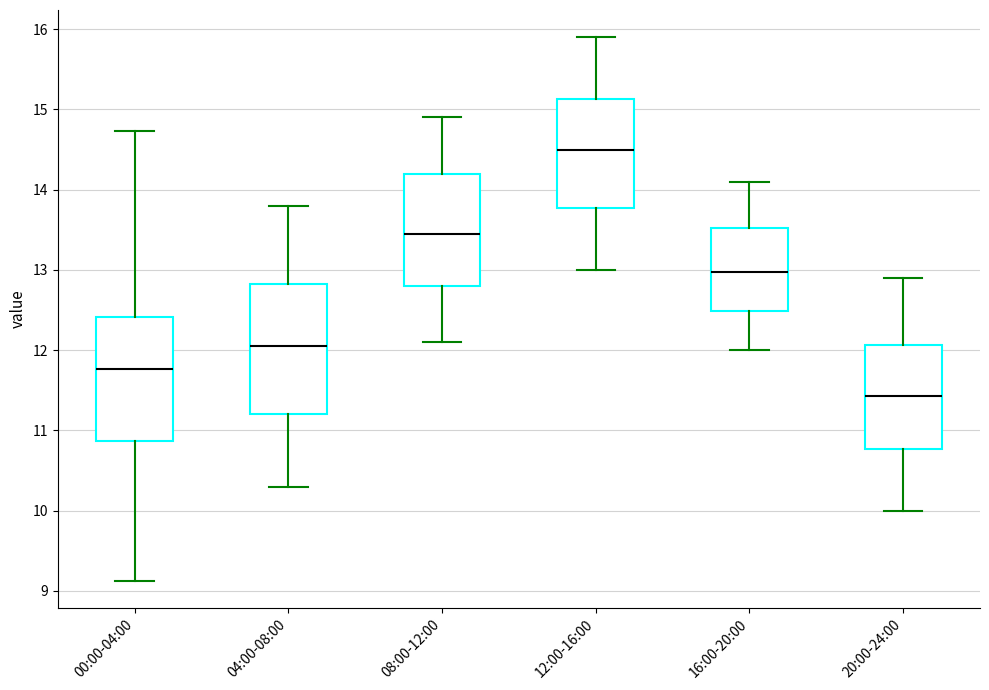

Which box's median line is the lowest?

20:00-24:00